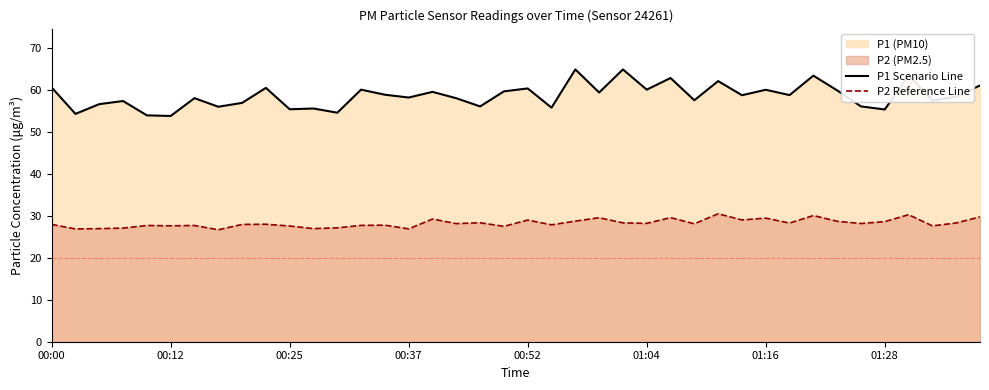

Rank the series by their maximum value, from lowest to highest.

P2 Reference Line, P1 Scenario Line